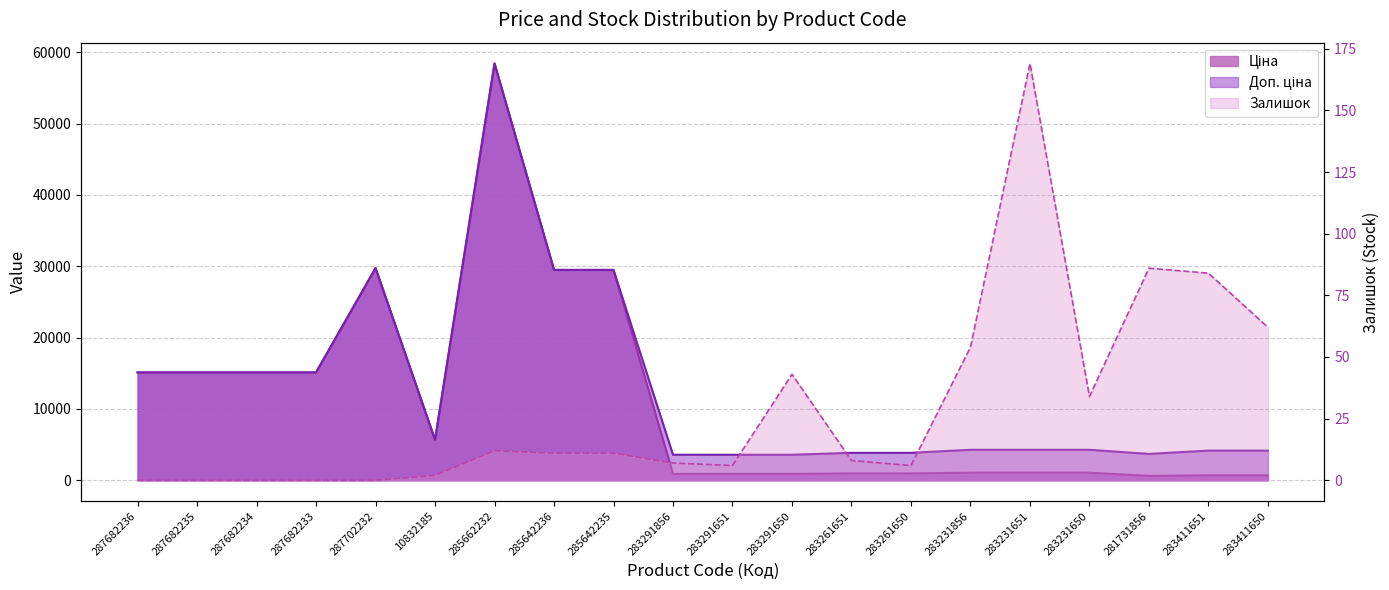

Reading right to left, list all the values displayed in this chart.

Ціна: 694.3	694.3	617.0	1069.8	1069.8	1069.8	963.5	963.5	895.9	895.9	895.9	29491.5	29491.5	58426.5	5673.8	29747.2	15120.0	15120.0	15120.0	15120.0
Доп. ціна: 4165.6	4165.6	3701.9	4279.1	4279.1	4279.1	3854.0	3854.0	3583.6	3583.6	3583.6	29491.5	29491.5	58426.5	5673.8	29747.2	15120.0	15120.0	15120.0	15120.0
Залишок: 62.0	84.0	86.0	34.0	169.0	54.0	6.0	8.0	43.0	6.0	7.0	11.0	11.0	12.0	2.0	0.0	0.0	0.0	0.0	0.0